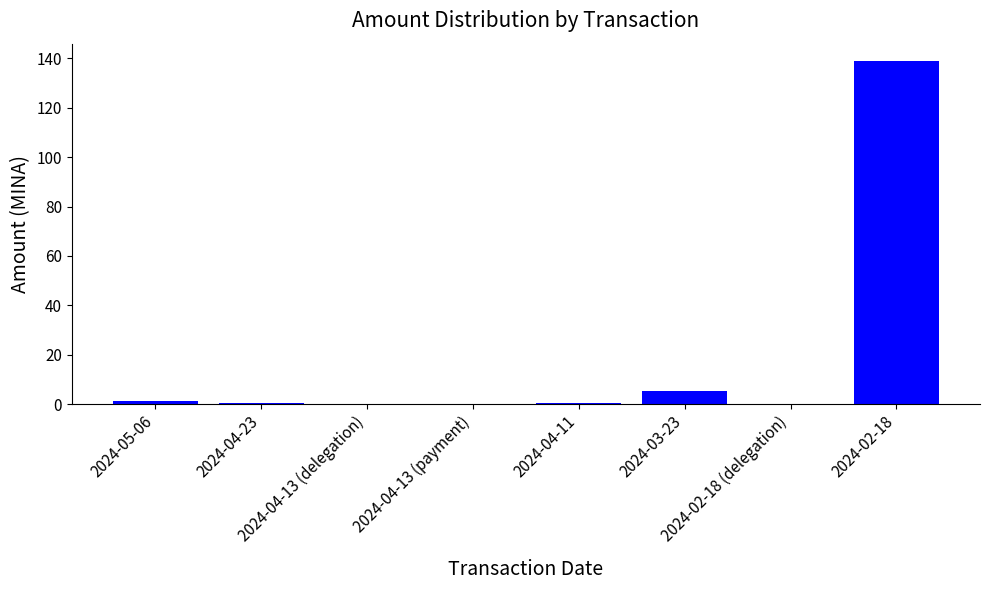

What is the maximum value shown in the chart?

139.0